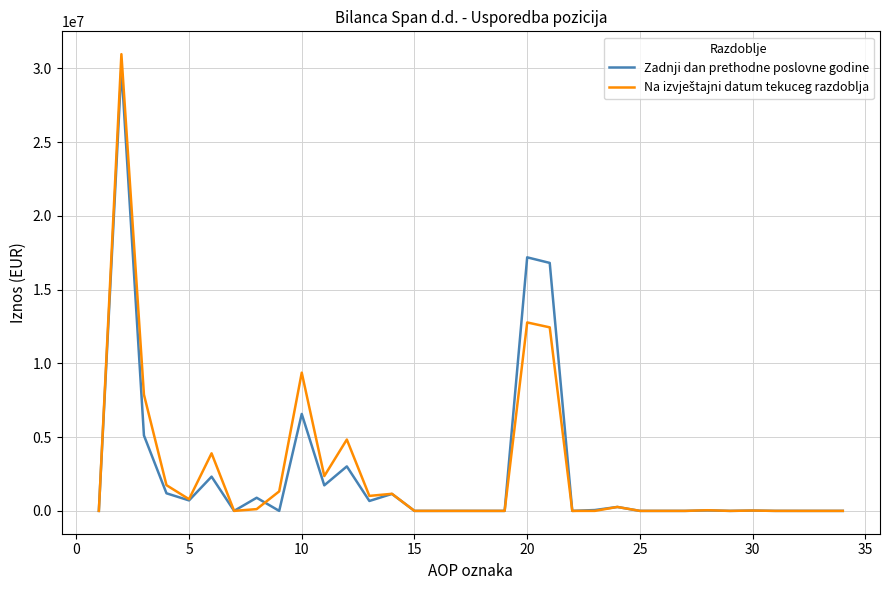

What is the maximum value for Zadnji dan prethodne poslovne godine?

30014430